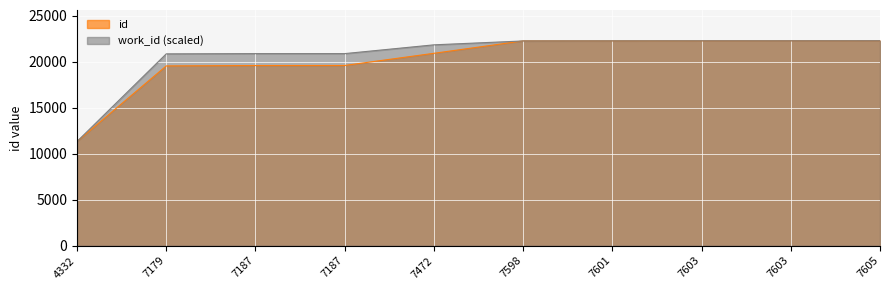

Which label corresponds to the smallest value in the chart?

4332